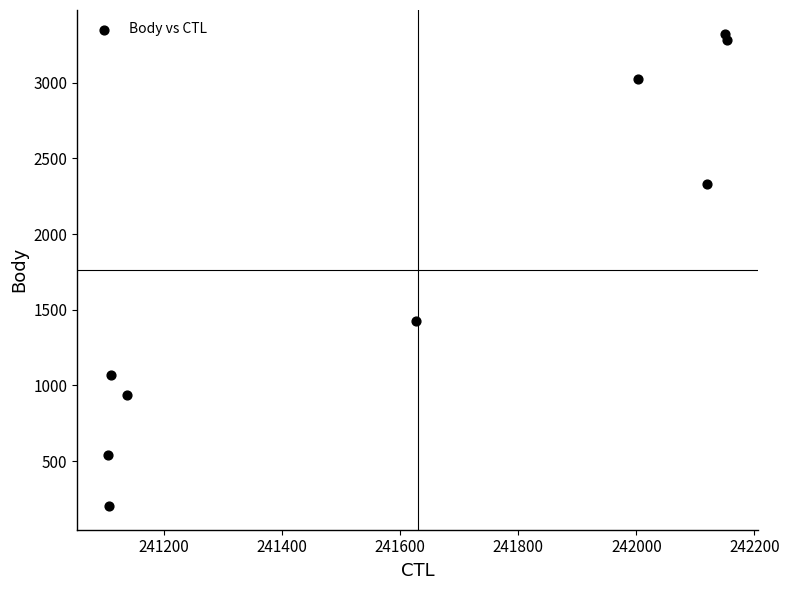

What Y value in the scatter plot is closest to 1763?

1426